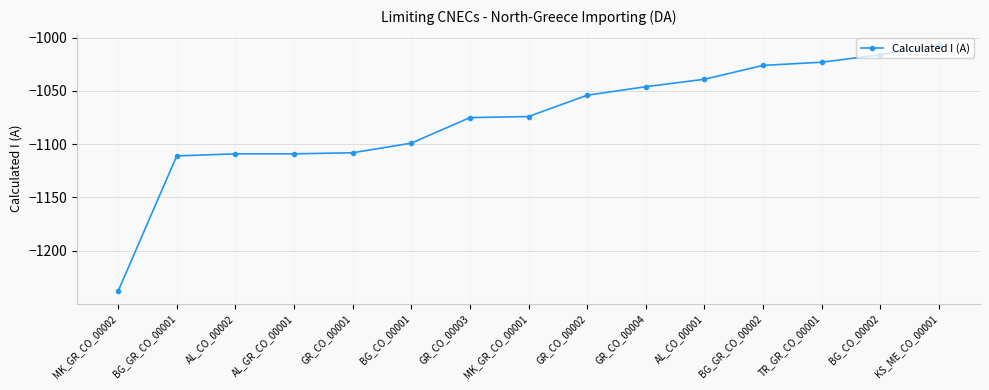

Between GR_CO_00003 and GR_CO_00001, which is larger?

GR_CO_00003